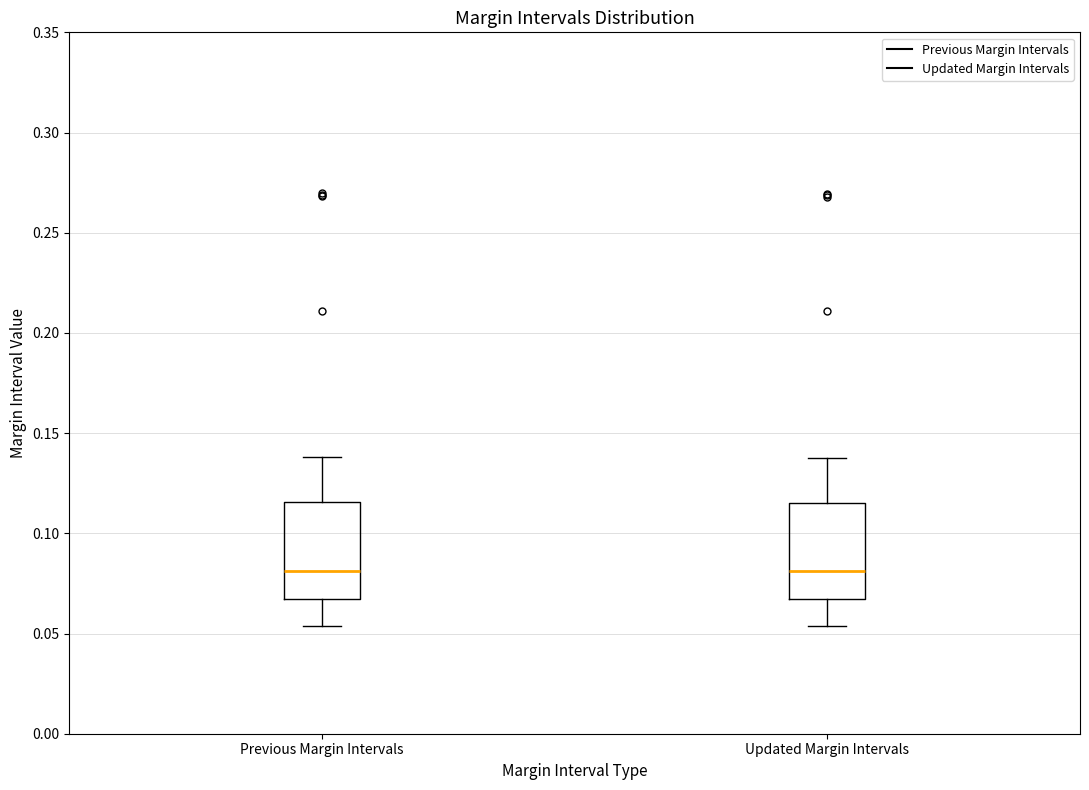

Reading left to right, transcribe this box plot: for each box, give where its median line is, the range the box spans, and where its two whiskers end, as read against the y-axis. The values are not printed on the chart, so give them approximately, as read against the axis.

Previous Margin Intervals: median 0.080, box 0.065 to 0.115, whiskers 0.055 to 0.140
Updated Margin Intervals: median 0.080, box 0.065 to 0.115, whiskers 0.055 to 0.140